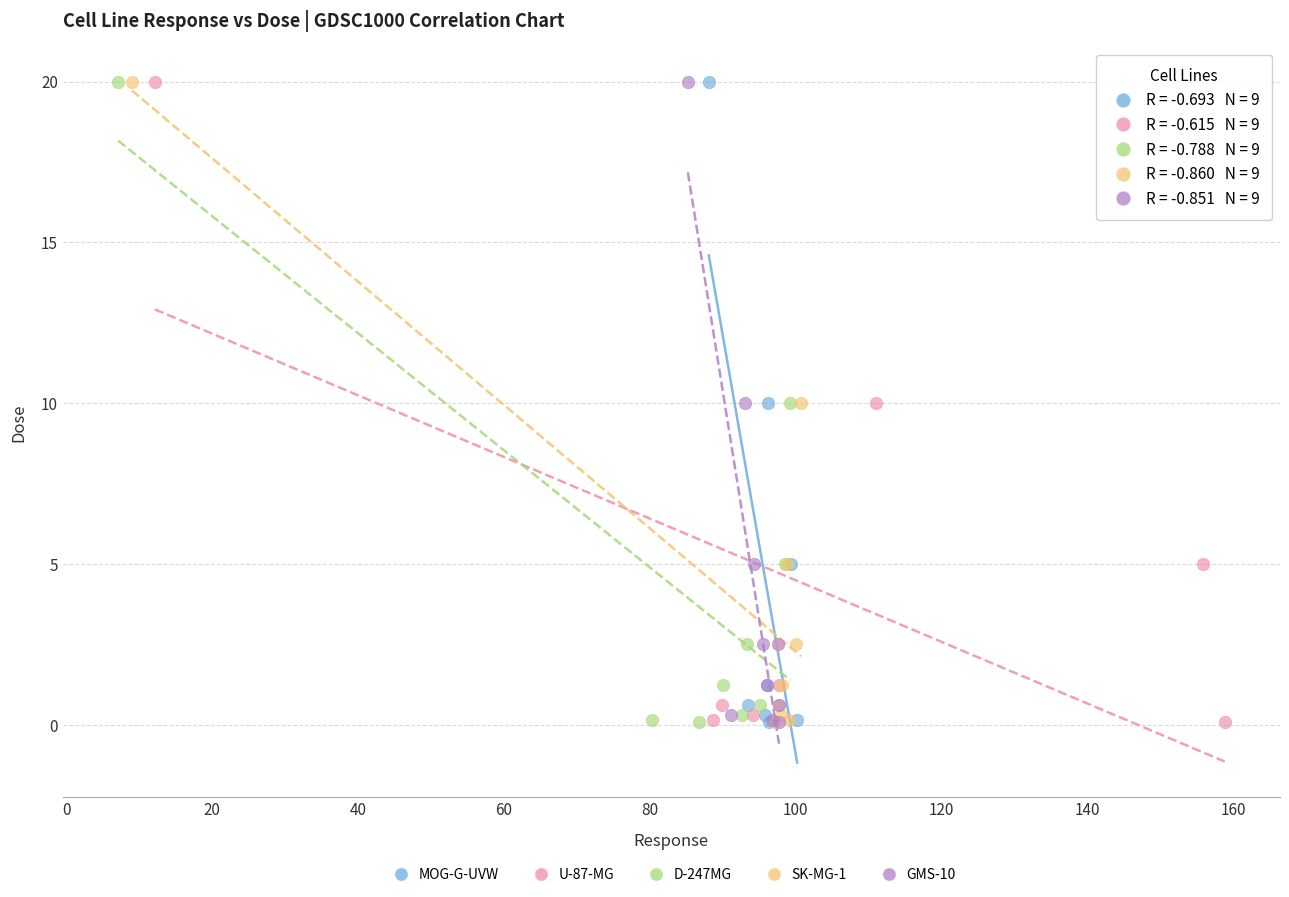

What are all the series names shown in the legend?

MOG-G-UVW, U-87-MG, D-247MG, SK-MG-1, GMS-10